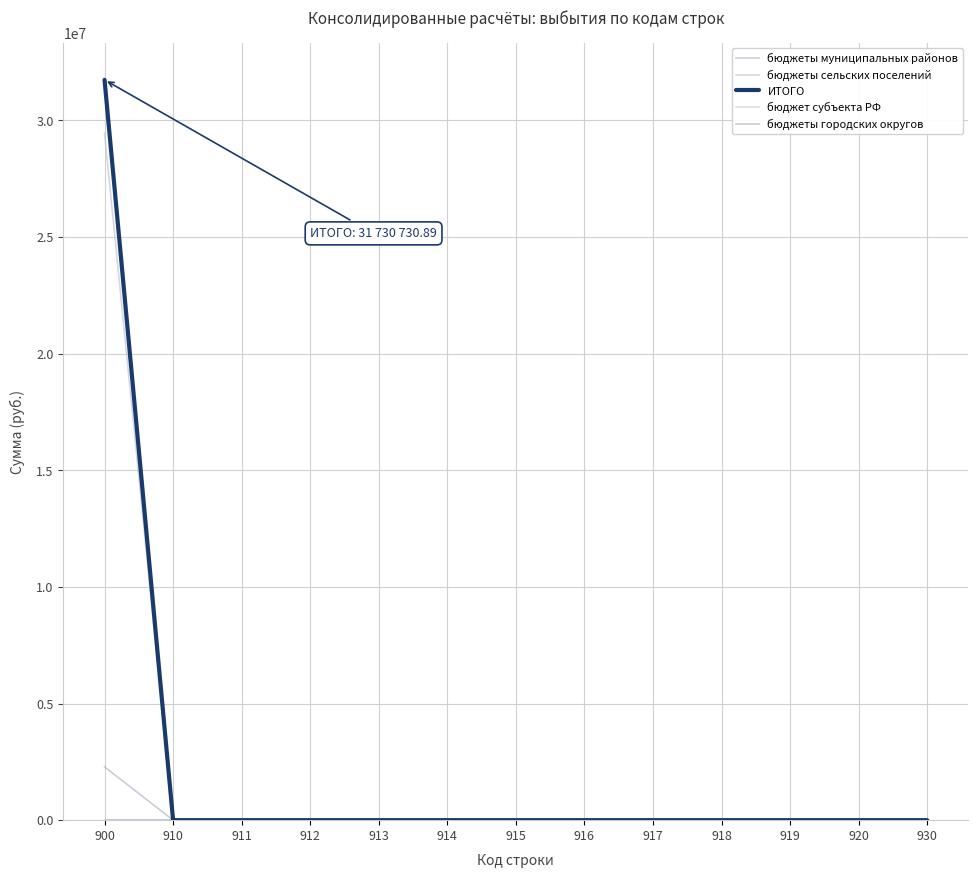

List the labels in order of бюджеты городских округов value, smallest first.

900, 910, 911, 912, 913, 914, 915, 916, 917, 918, 919, 920, 930